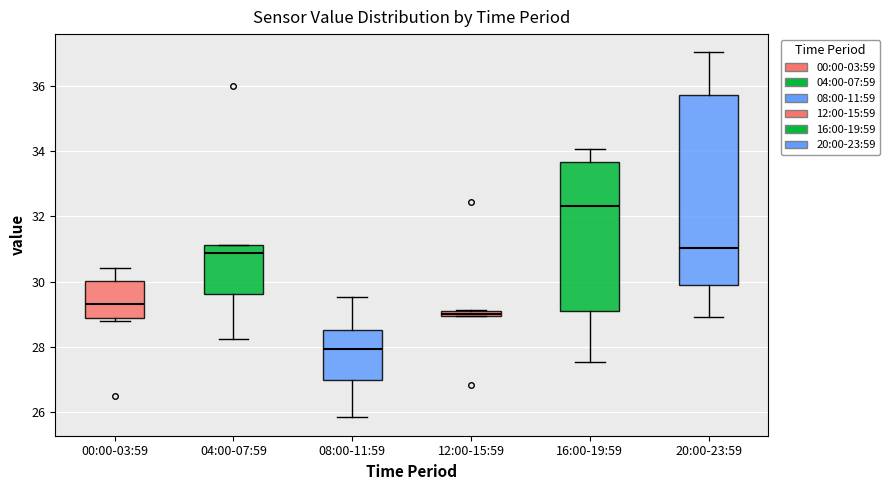

Which box has the highest median line?

16:00-19:59